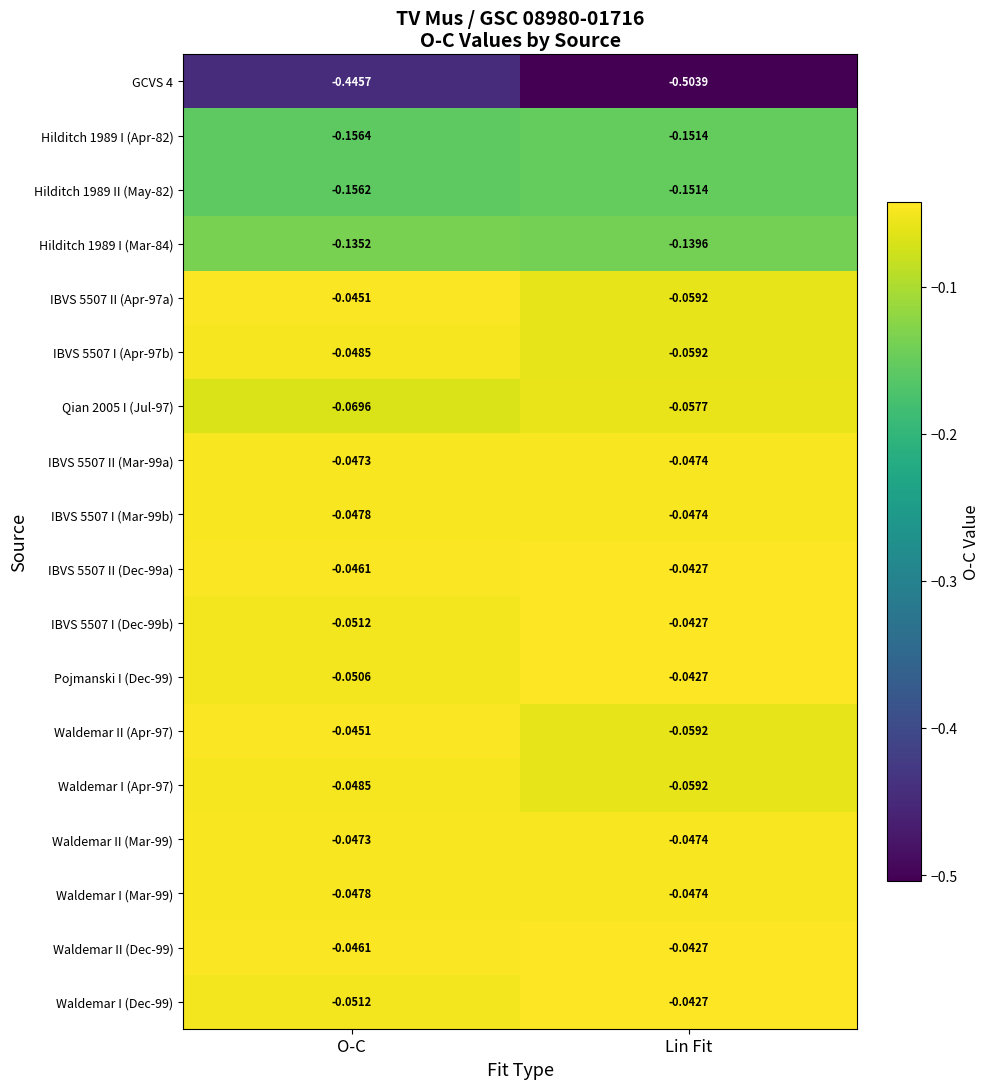

Which label corresponds to the largest value in the chart?

Lin Fit